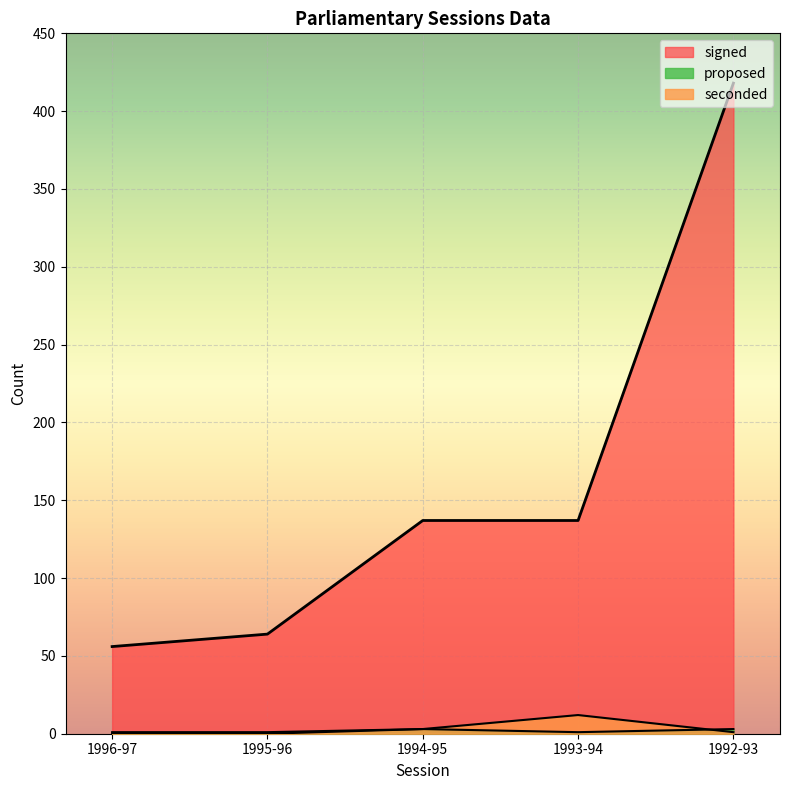

Which label corresponds to the largest value in the chart?

1992-93